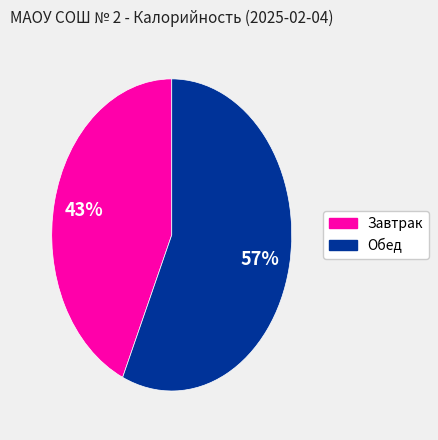

To the nearest percent, what is the average slice percentage?

50%